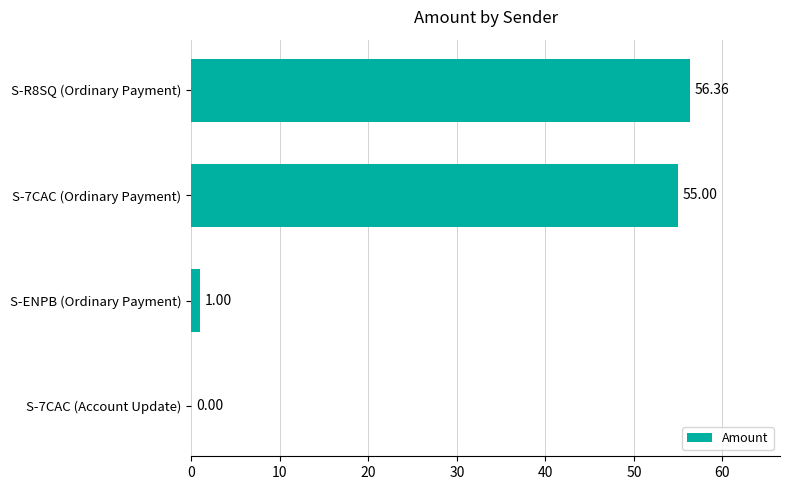

What is the sum of all values?

112.4